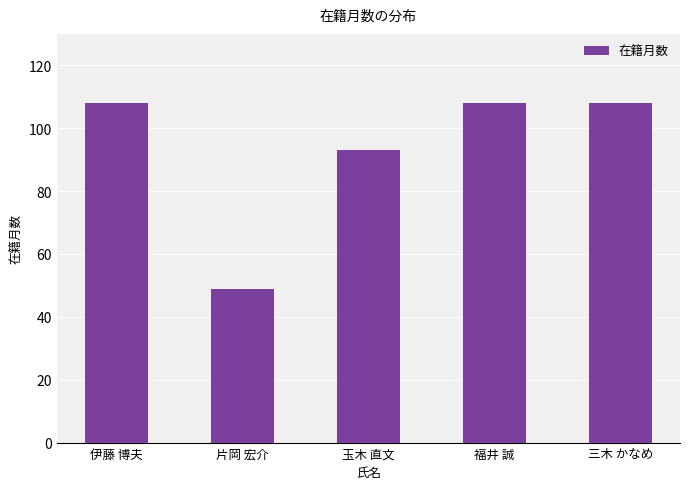

The value at 玉木 直文 is 63. True or false?

False